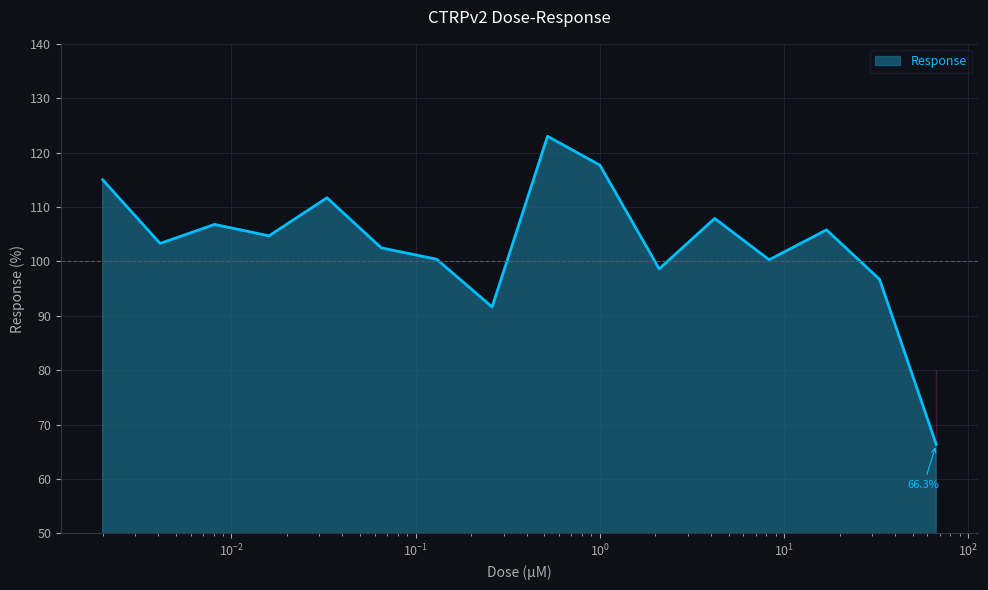

How many series are shown in this chart?

1